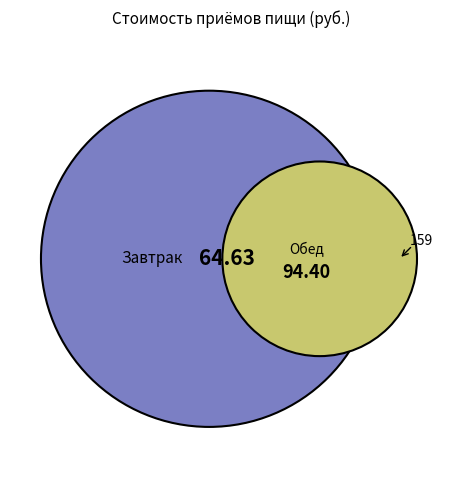

How much of the chart is everything except Завтрак?

59.4%